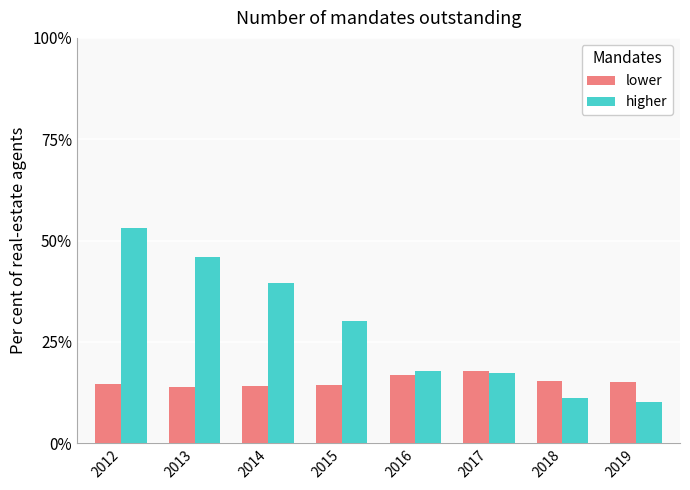

What is the difference between the second highest and second lowest values in the lower series?

2.6